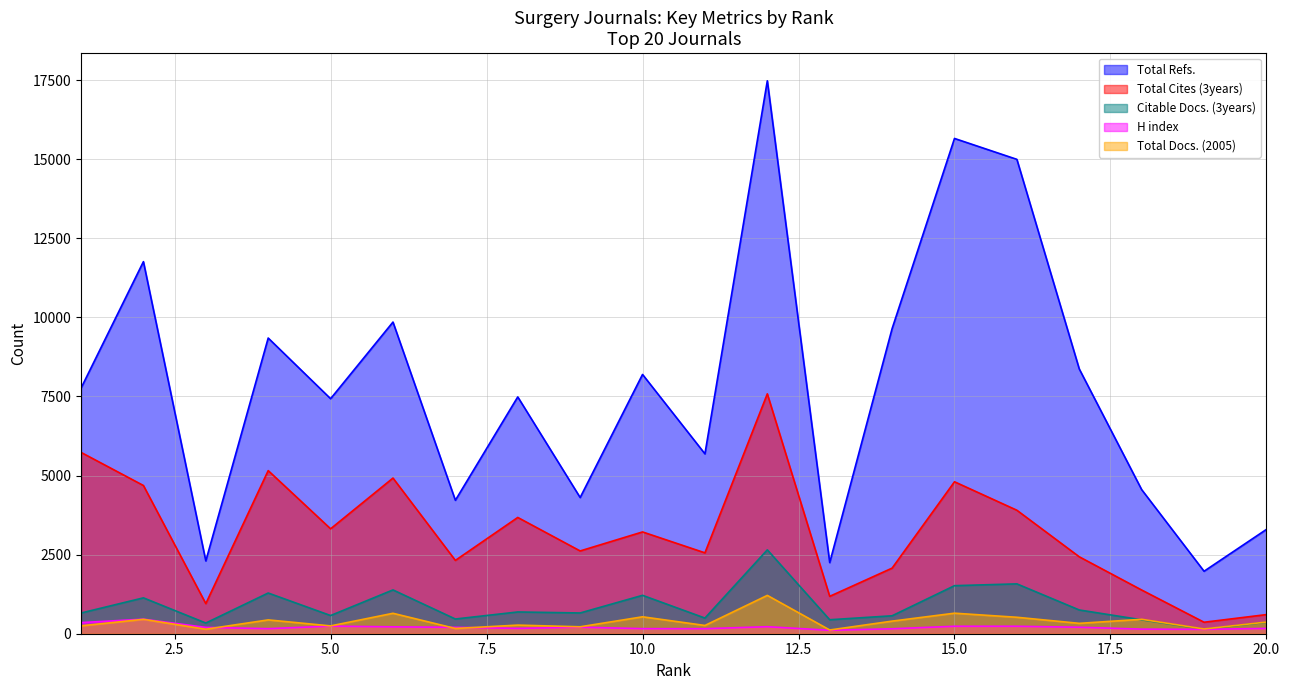

How many series are shown in this chart?

5